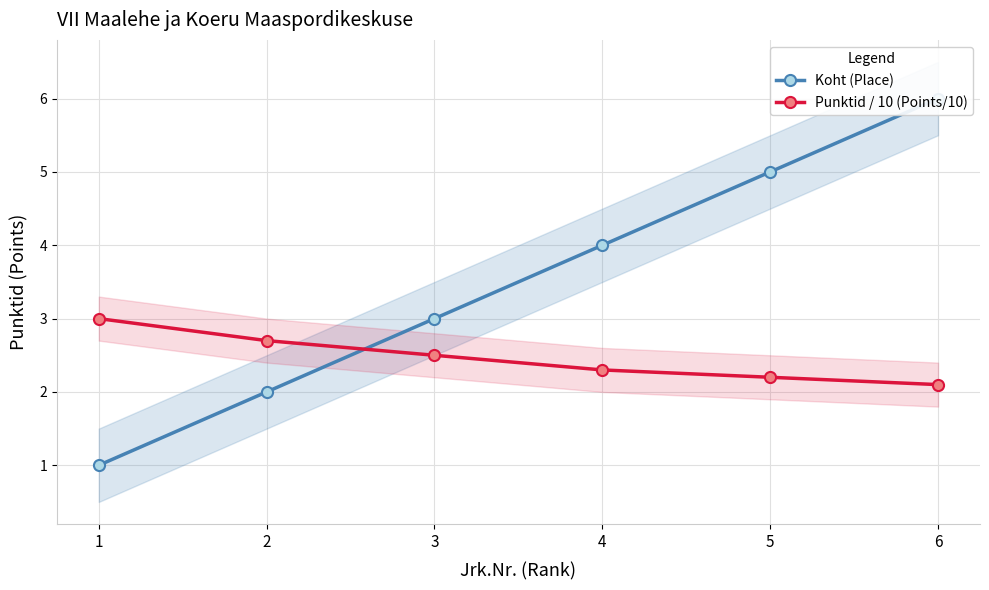

Reading left to right, extract all data points from this chart.

Koht (Place): 1.0	2.0	3.0	4.0	5.0	6.0
Punktid / 10 (Points/10): 3.0	2.7	2.5	2.3	2.2	2.1